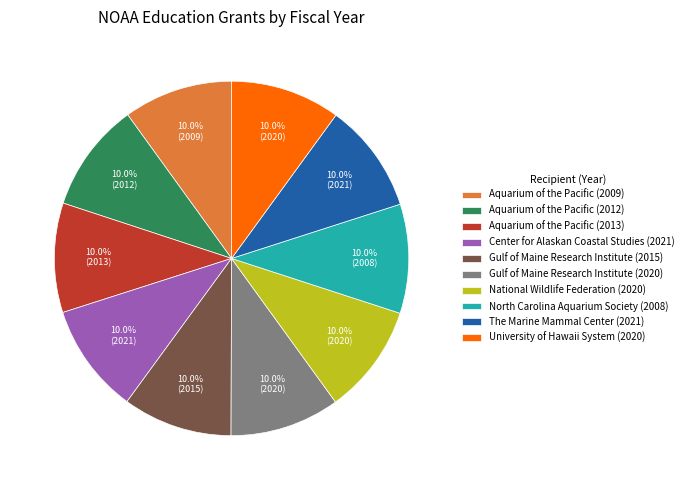

How much of the chart is everything except Aquarium of the Pacific (2009)?

90.0%